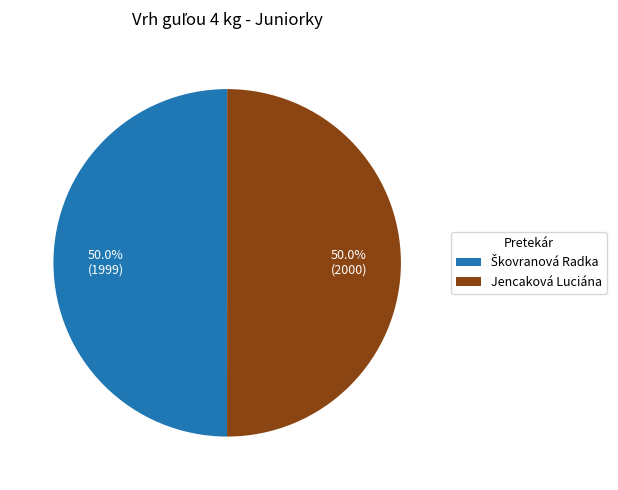

What percentage is NOT represented by Jencaková Luciána?

50.0%